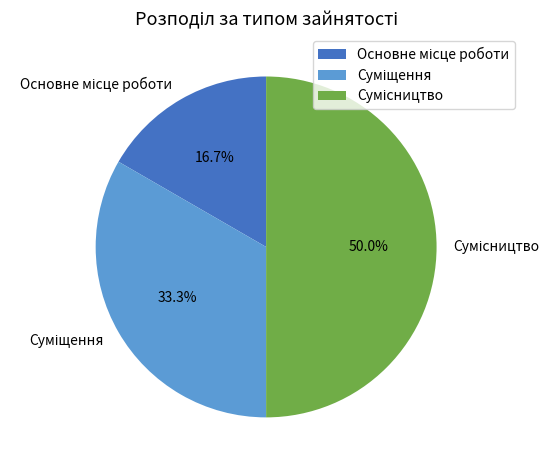

How many segments does this pie chart have?

3